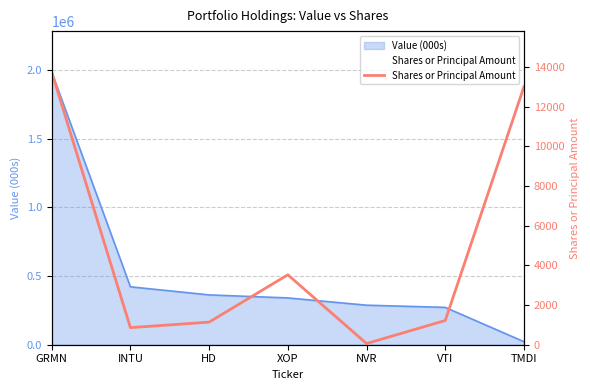

What is the sum of all values?

33537